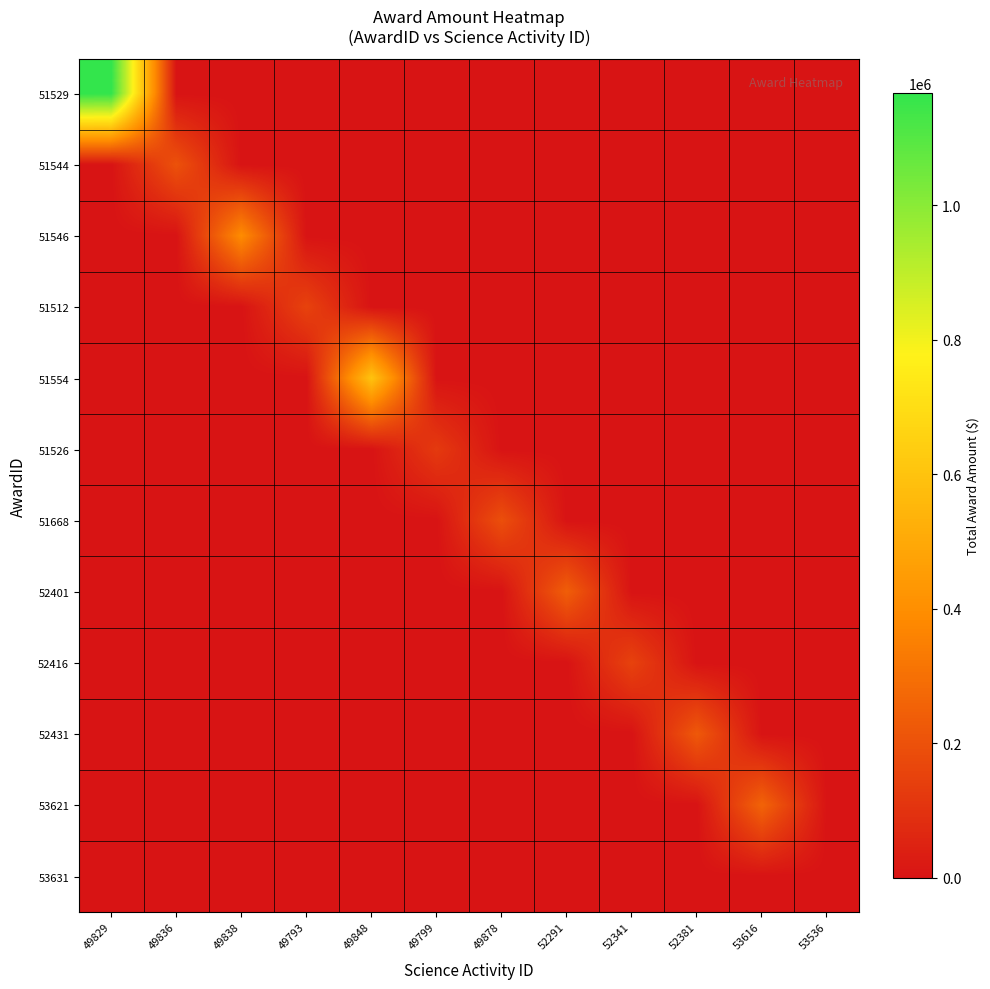

Which series changed the most between 49799 and 52291?

52401